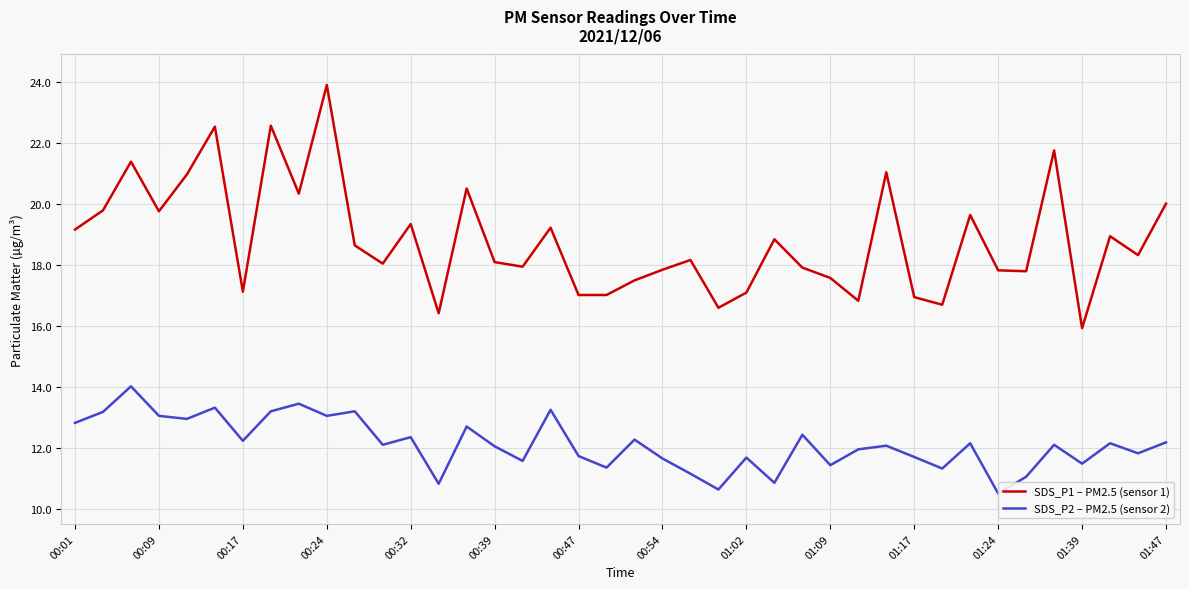

List the series in order of their peak value, highest first.

SDS_P1 – PM2.5 (sensor 1), SDS_P2 – PM2.5 (sensor 2)